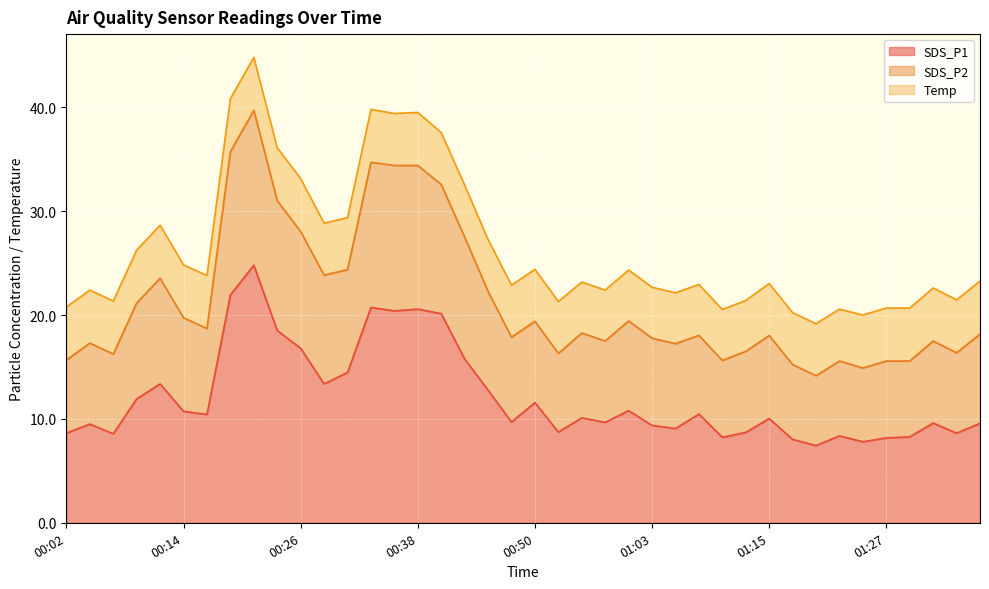

What is the minimum value for SDS_P1?

7.4